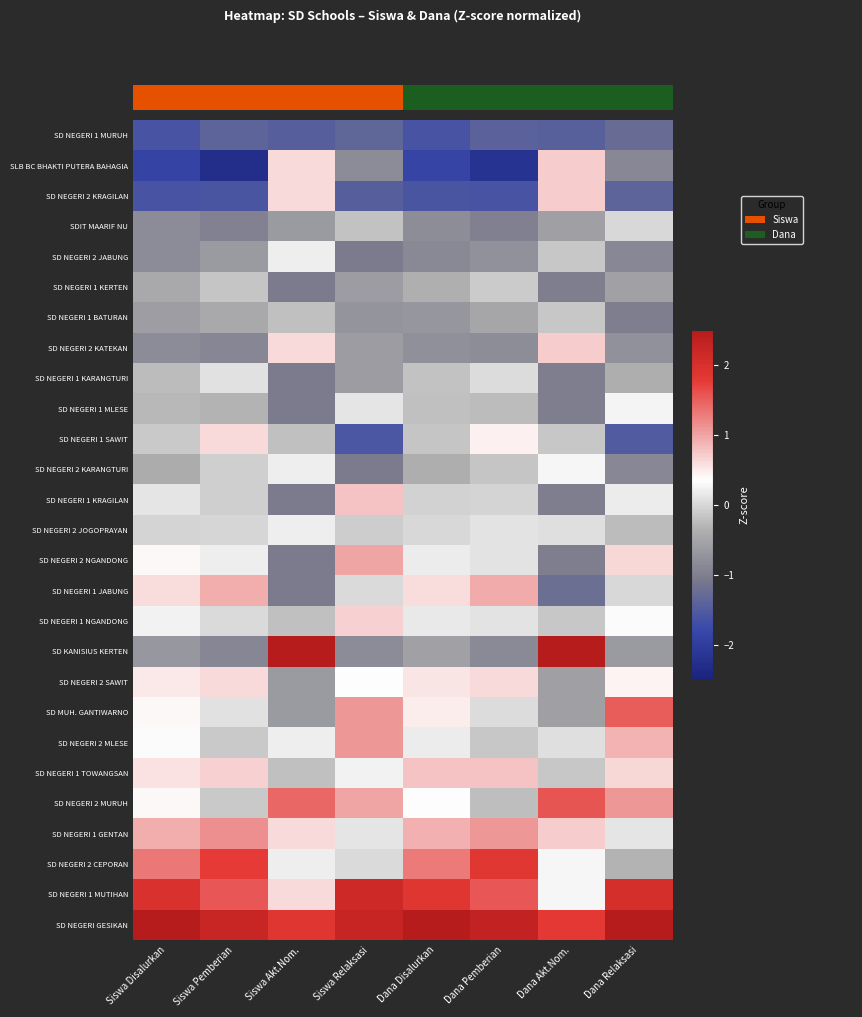

Which label corresponds to the smallest value in the chart?

Siswa Pemberian